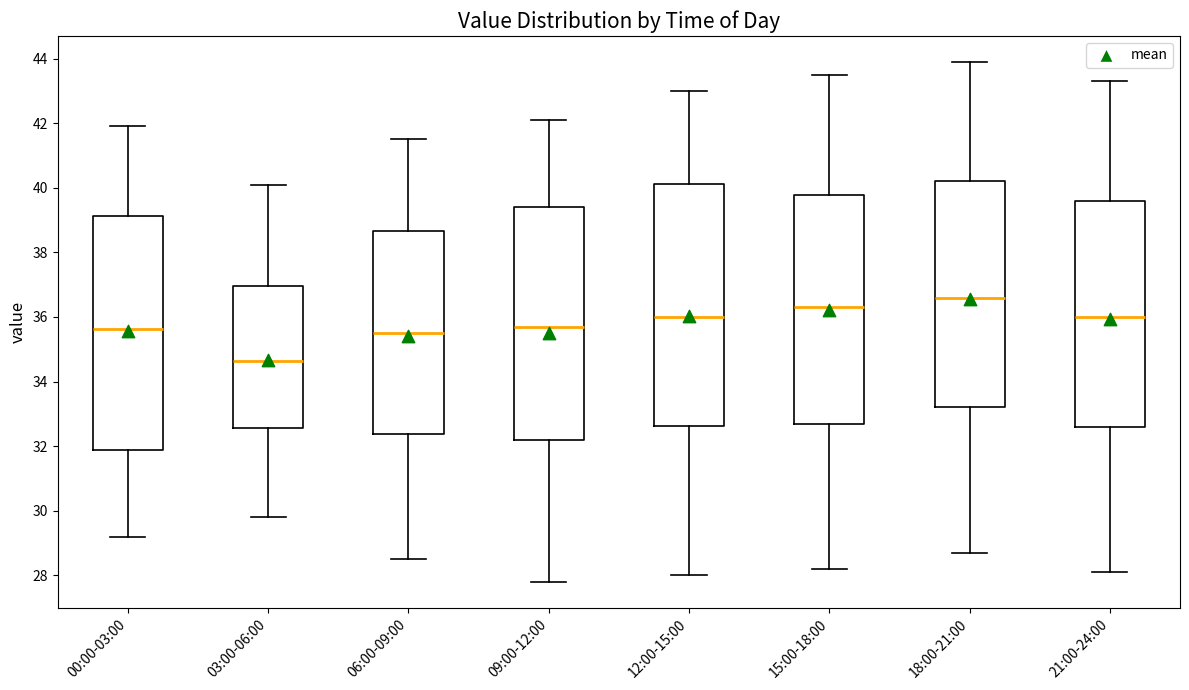

Which box's median line is the lowest?

03:00-06:00